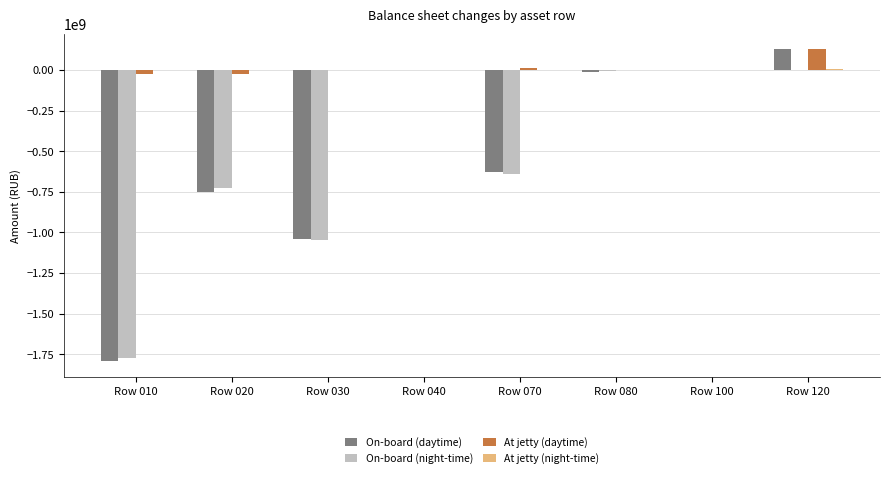

Which category has the highest value across all series?

Row 120